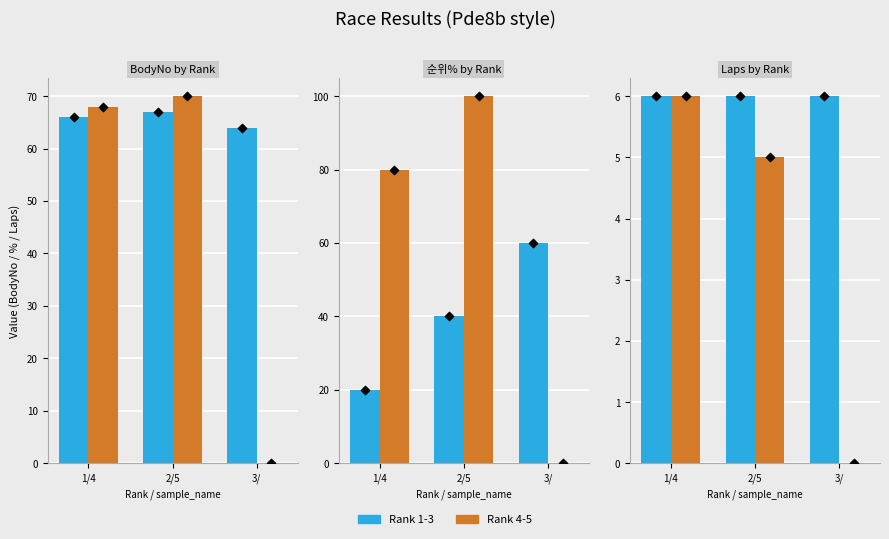

Which series reaches the minimum Y coordinate?

Group 2 (4-5)